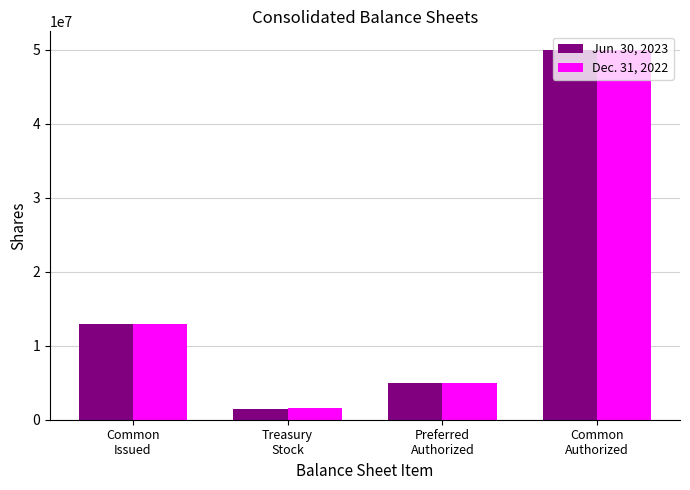

How many bars are there in total?

8